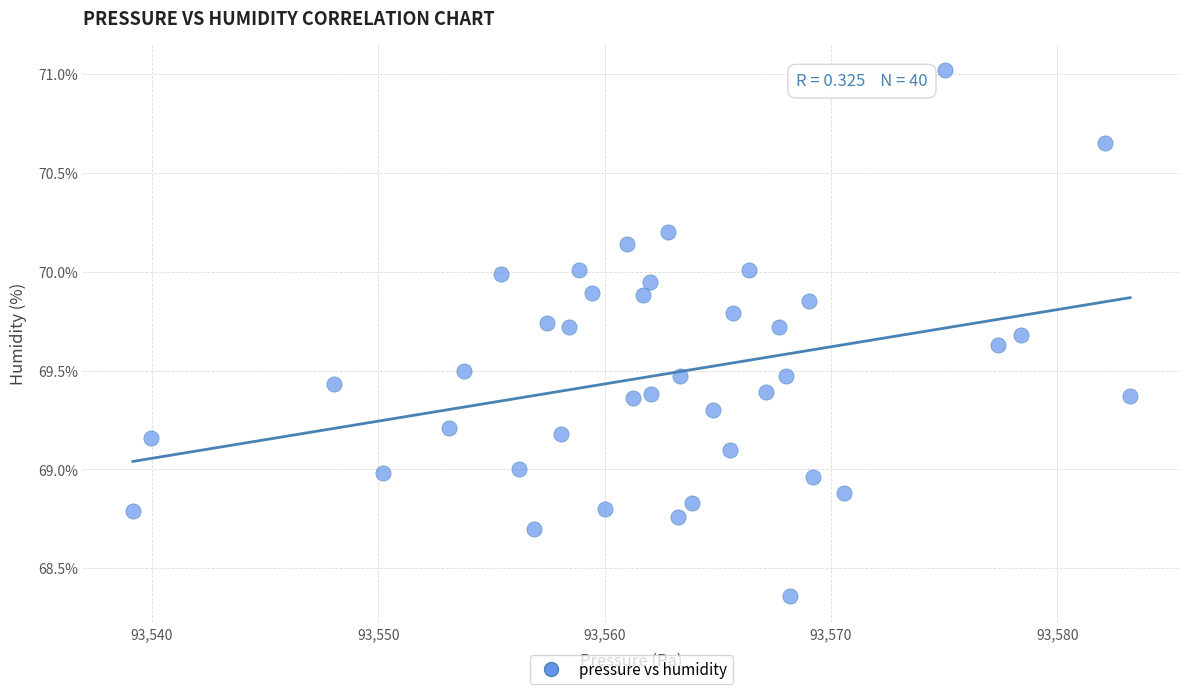

What is the range of X values (max minus min)?

44.1